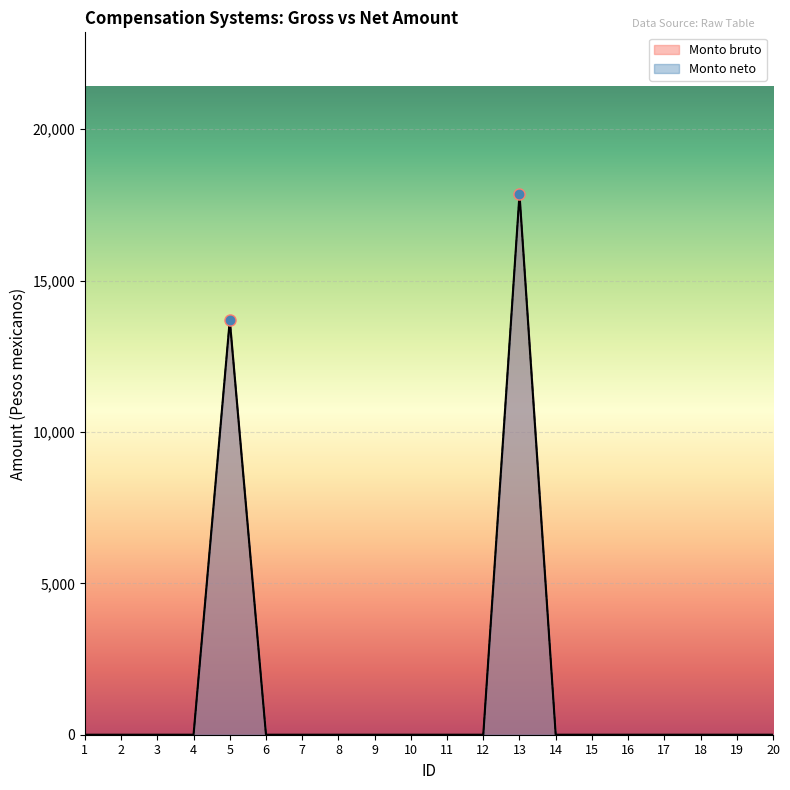

What is the highest value of the Monto neto series?

17843.8